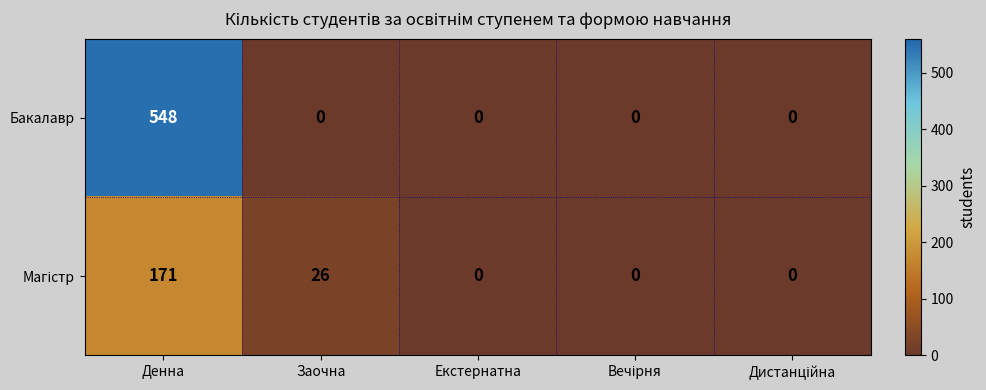

What is the spread (max minus min) of values at Заочна?

26